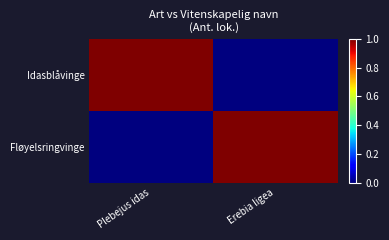

What is the spread (max minus min) of values at Erebia ligea?

1